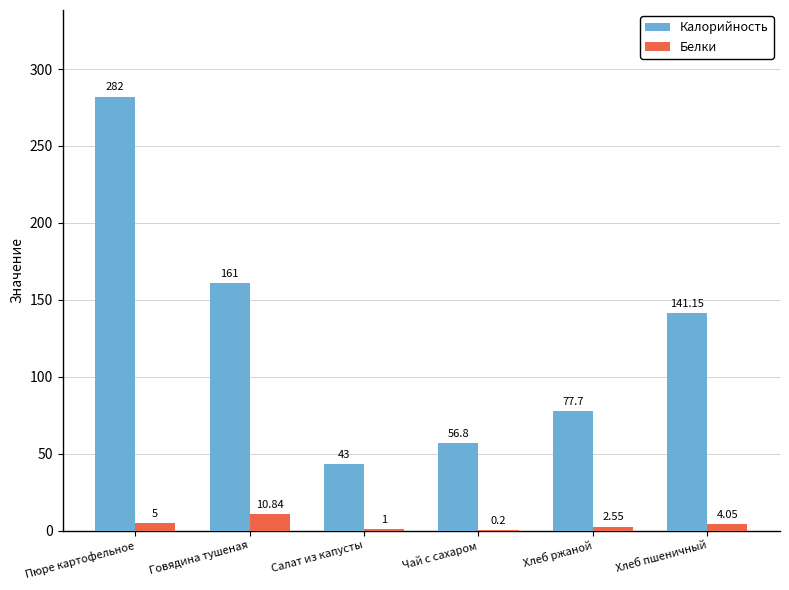

How many groups of bars are there?

6